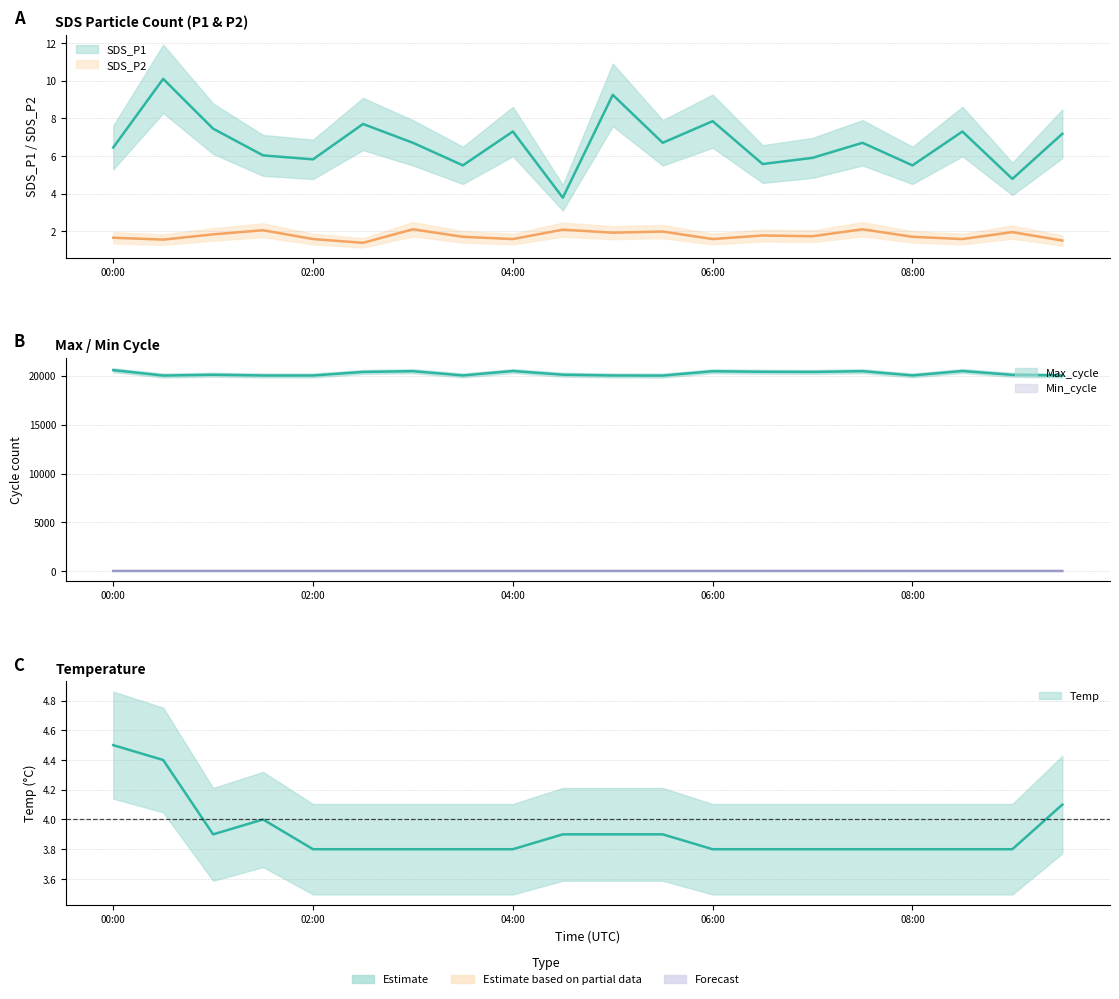

Which label corresponds to the smallest value in the chart?

02:30